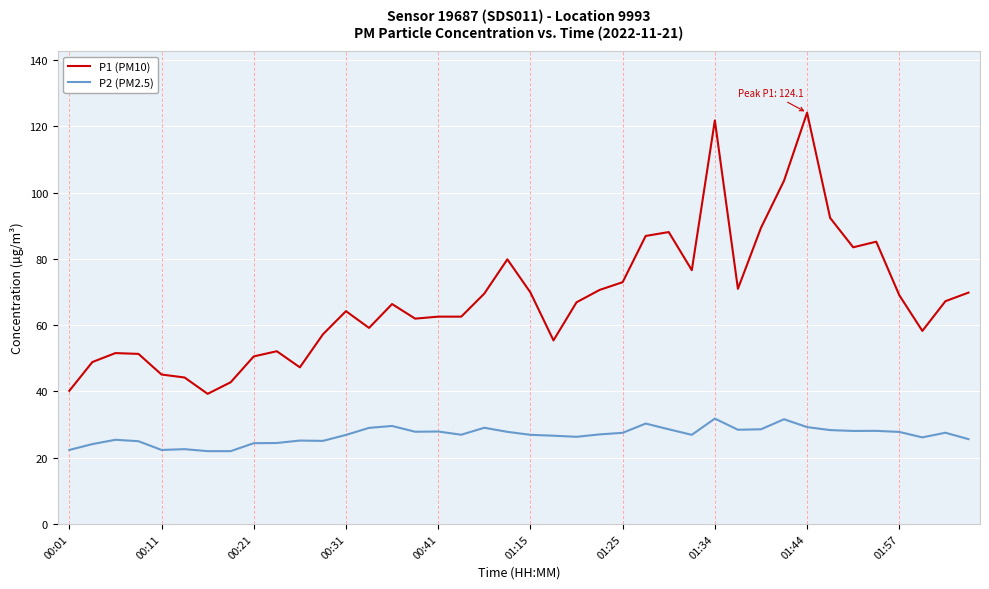

What is the smallest value displayed?

22.0